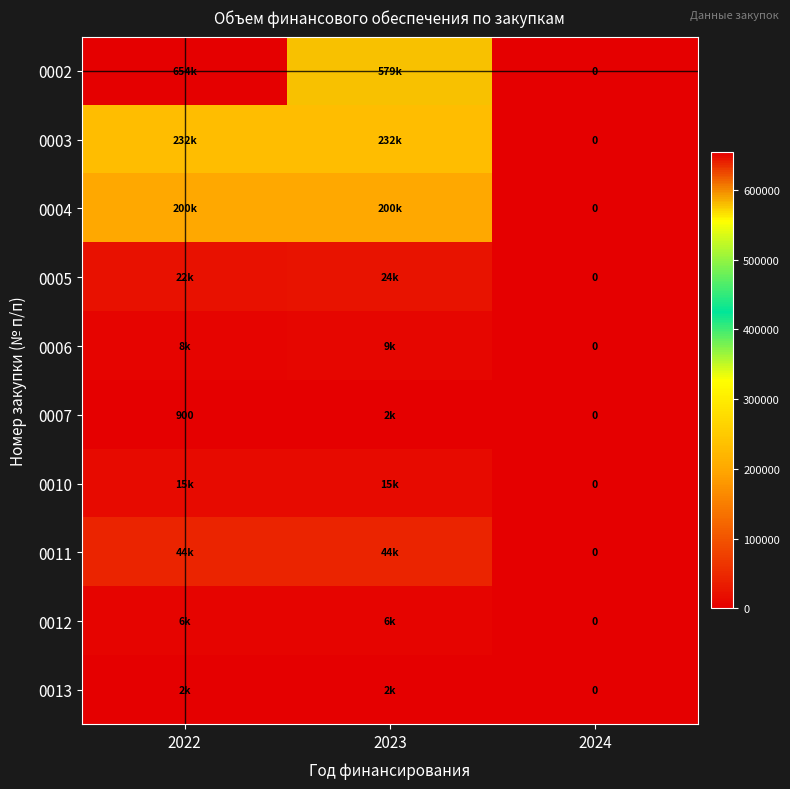

Where does the 0002 series first go above 578700?

2022